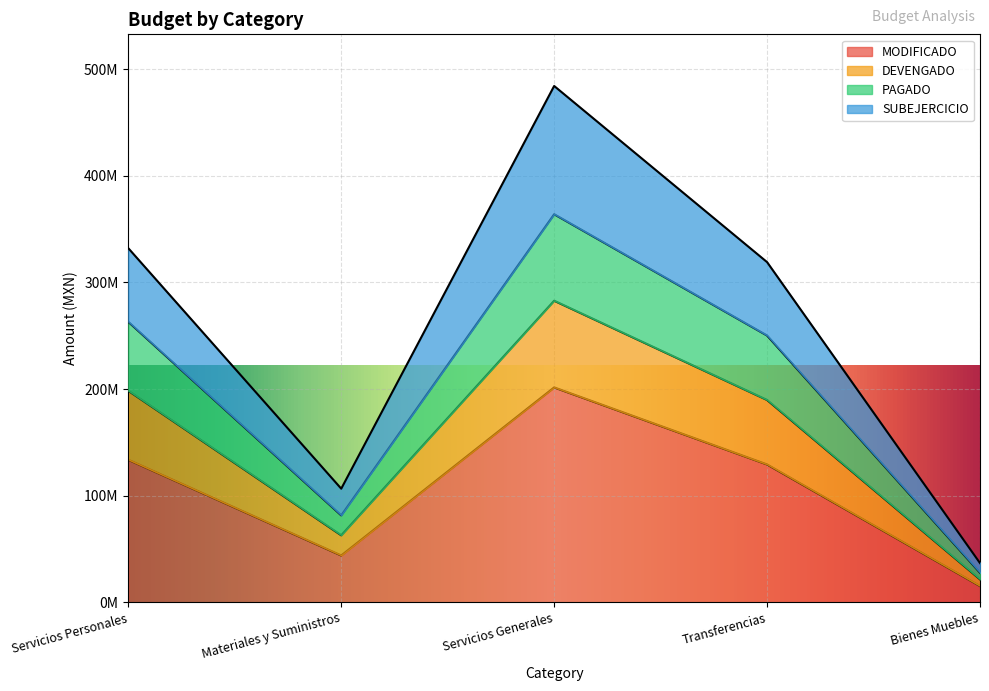

What is the sum of all MODIFICADO values?

523814424.7